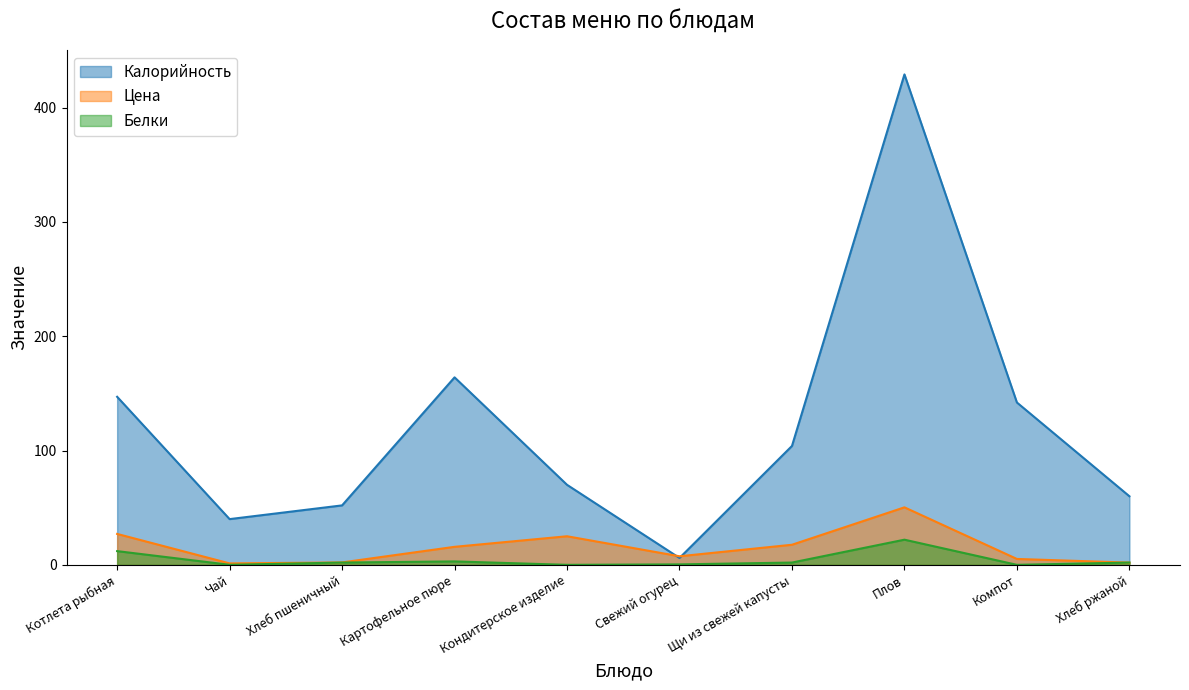

True or false: Белки has more than 1 points higher than both neighbors.

True